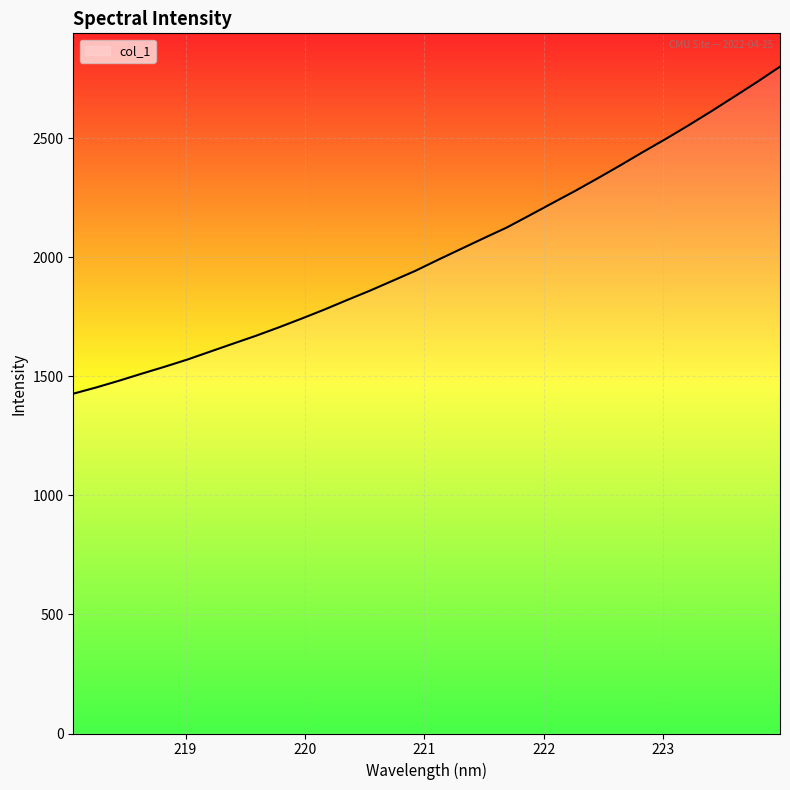

What is the greatest value displayed?

2801.0